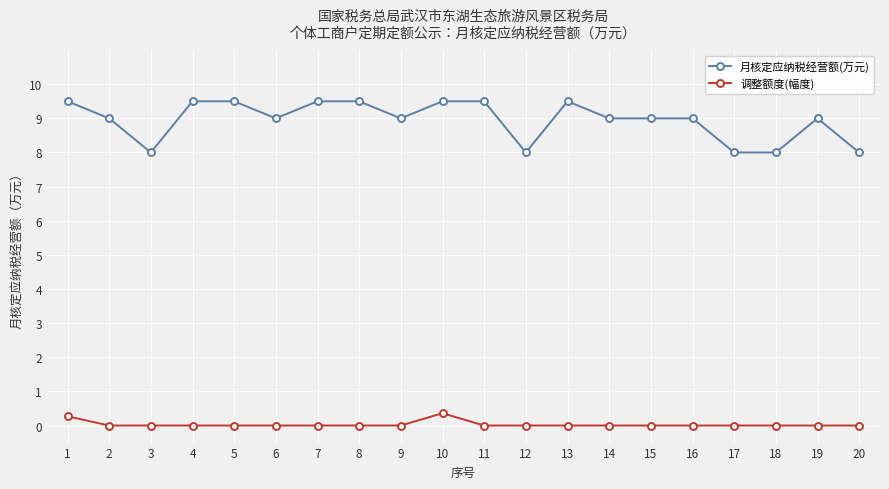

What is the difference between the second highest and second lowest values in the 调整额度(幅度) series?

0.3